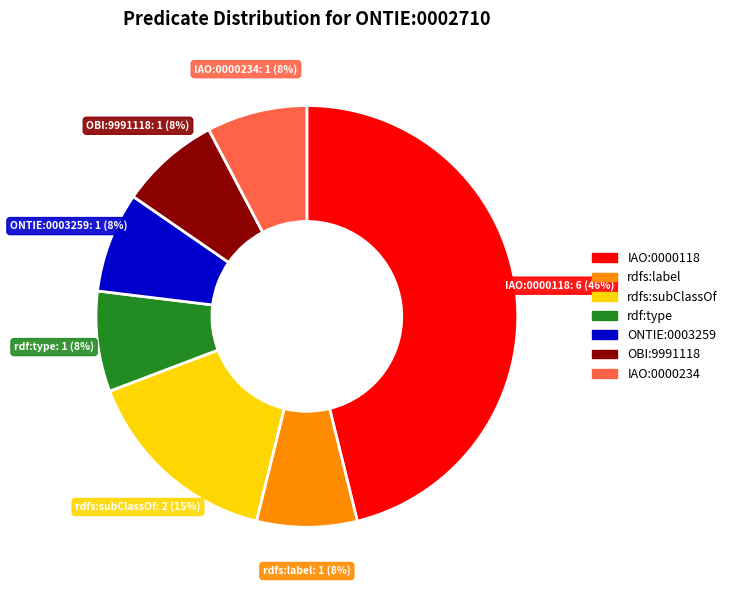

What percentage is the rdfs:subClassOf slice, to the nearest percent?

15%